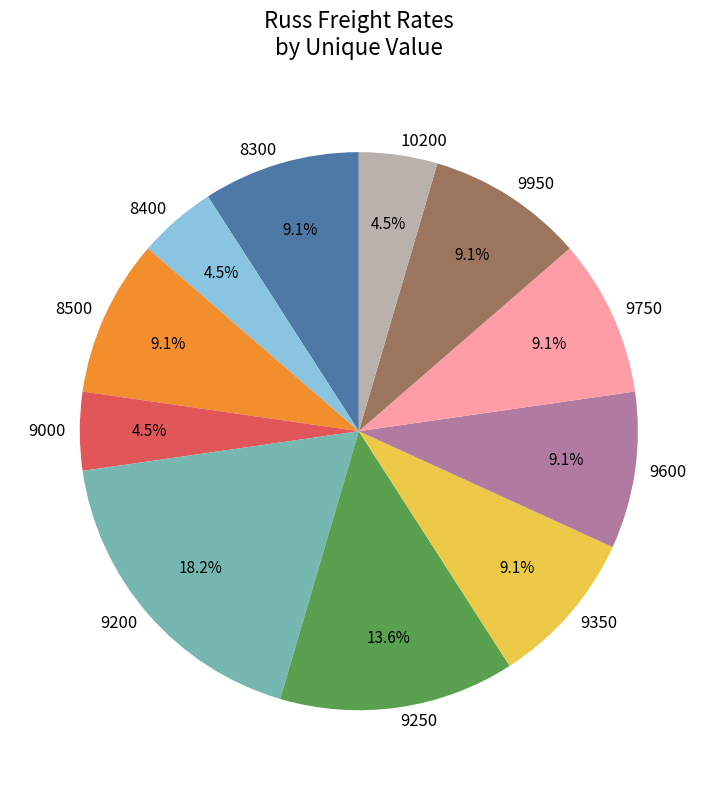

Count the number of slices in the pie.

11